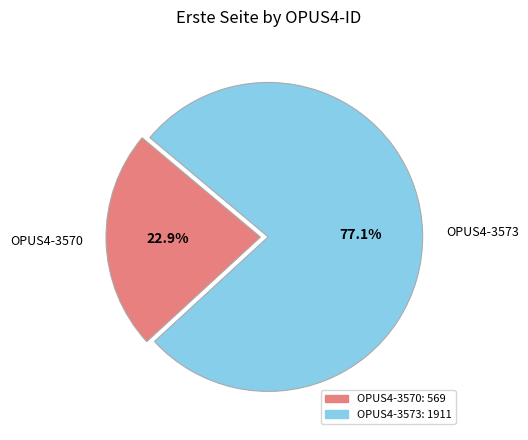

How many slices are in this pie chart?

2